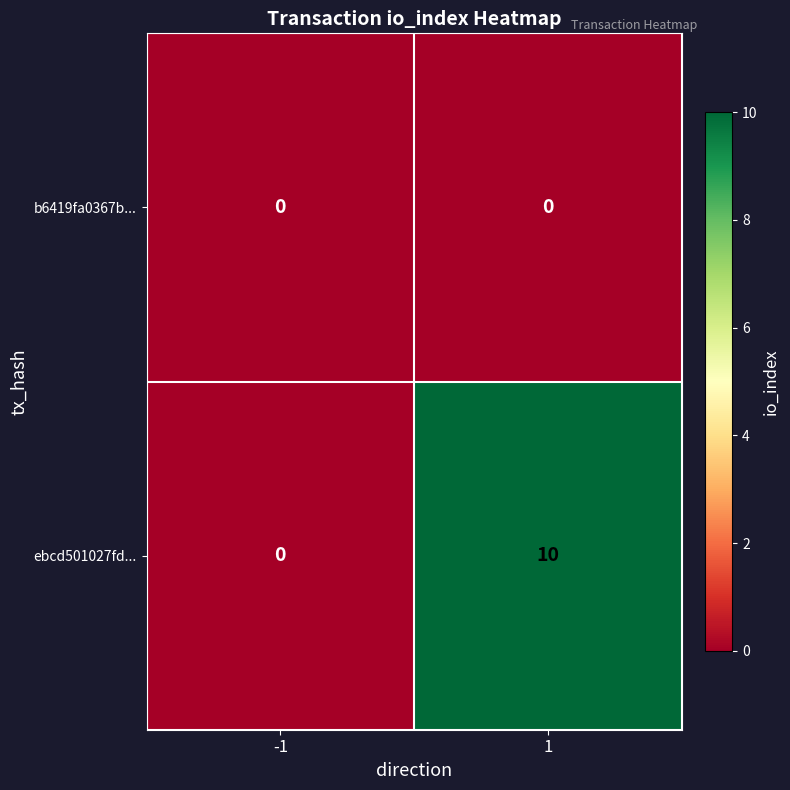

At how many categories does at least one series exceed 9?

1